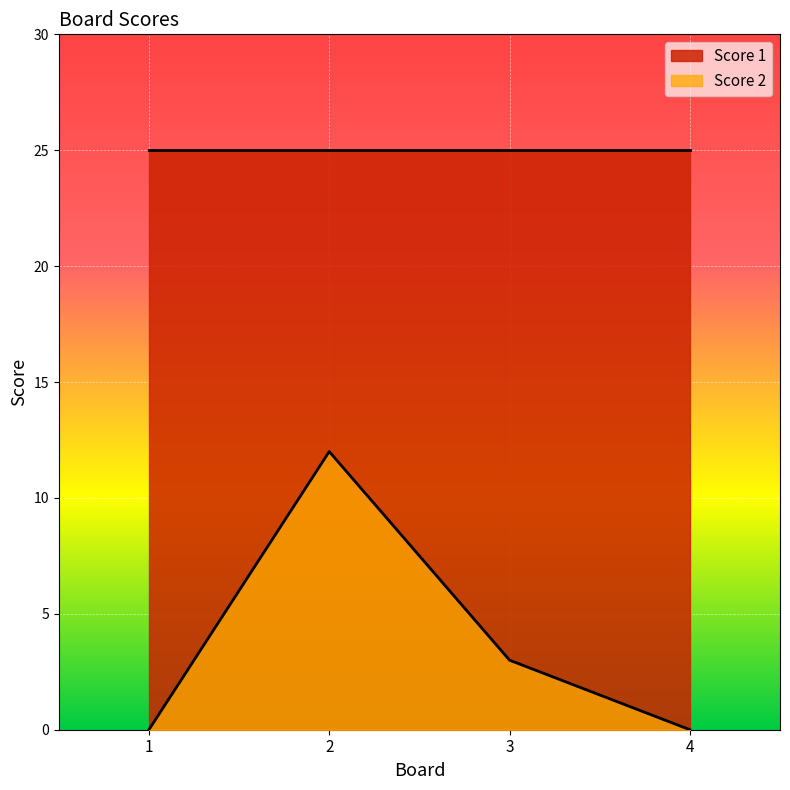

How many points are higher than both their immediate neighbors (excluding endpoints)?

1